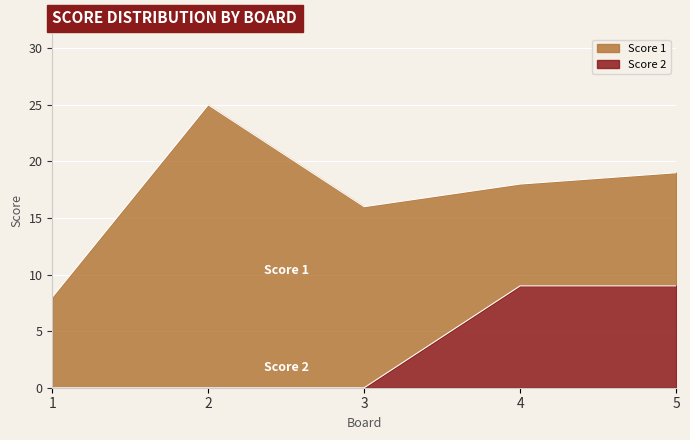

The value at 4 is 9. True or false?

True